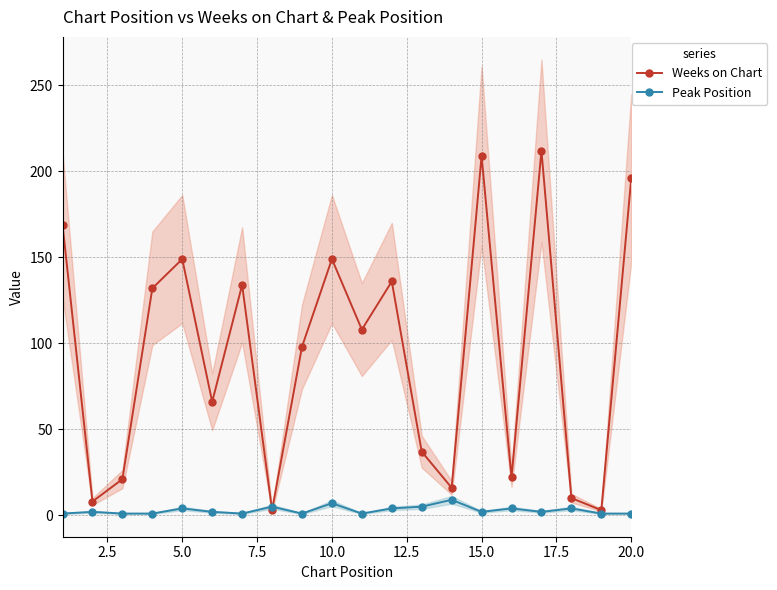

List the series in order of their peak value, highest first.

Weeks on Chart, Peak Position